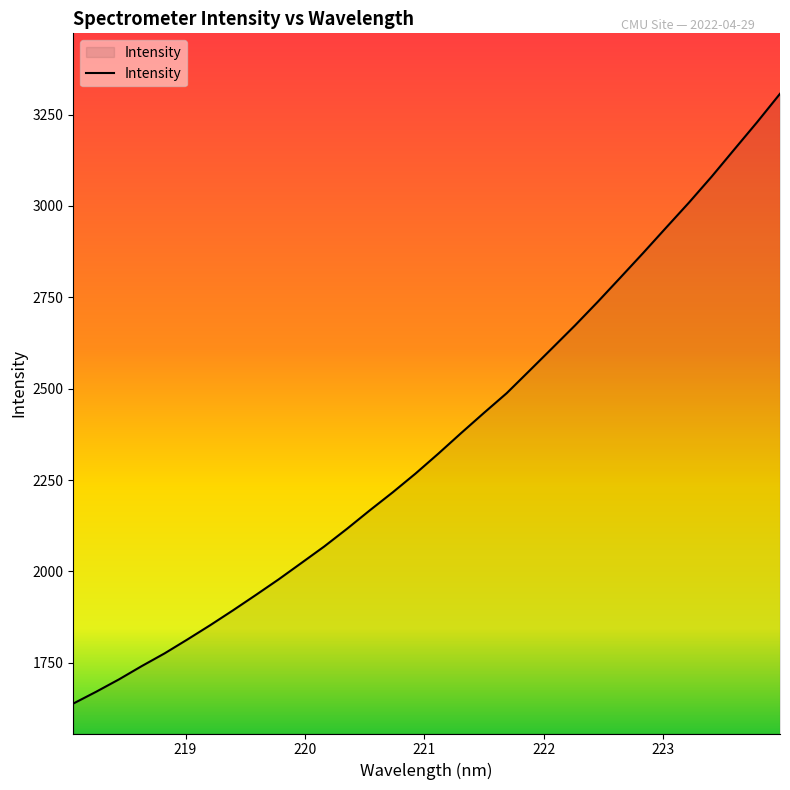

What is the minimum value shown in the chart?

1638.3